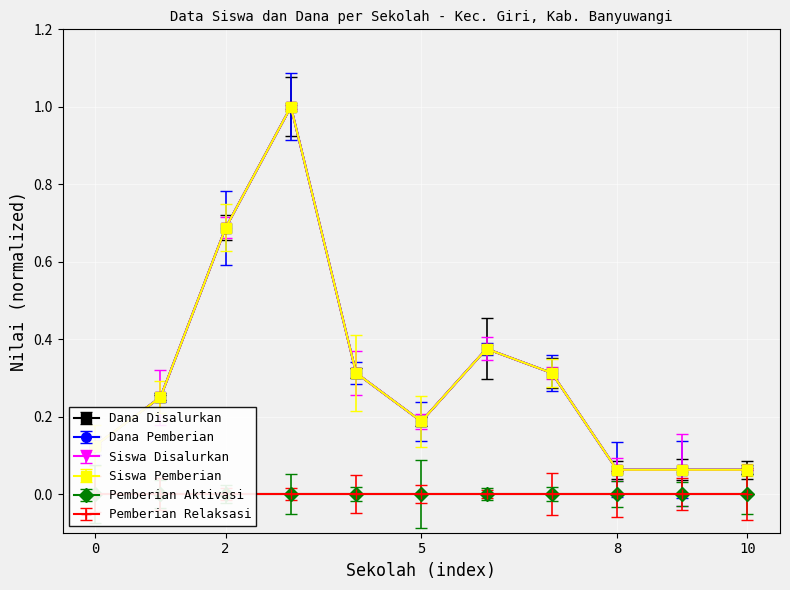

True or false: Siswa Disalurkan and Siswa Pemberian intersect in this chart.

False